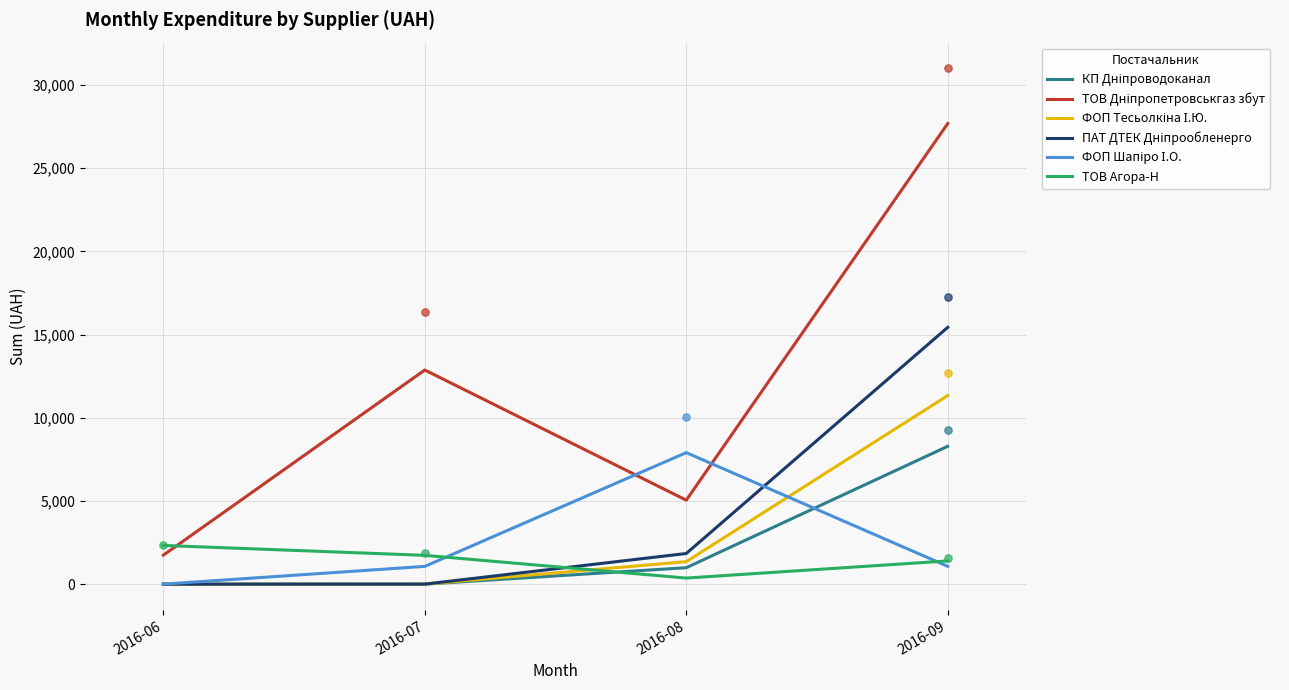

What is the total value across all series at 2016-08?

17509.1